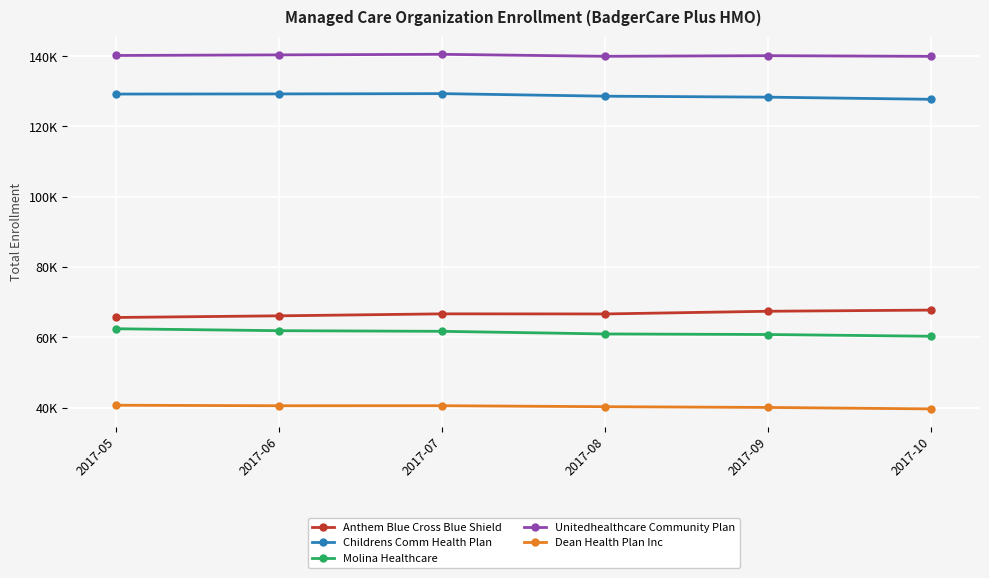

At how many categories does at least one series exceed 122719?

6